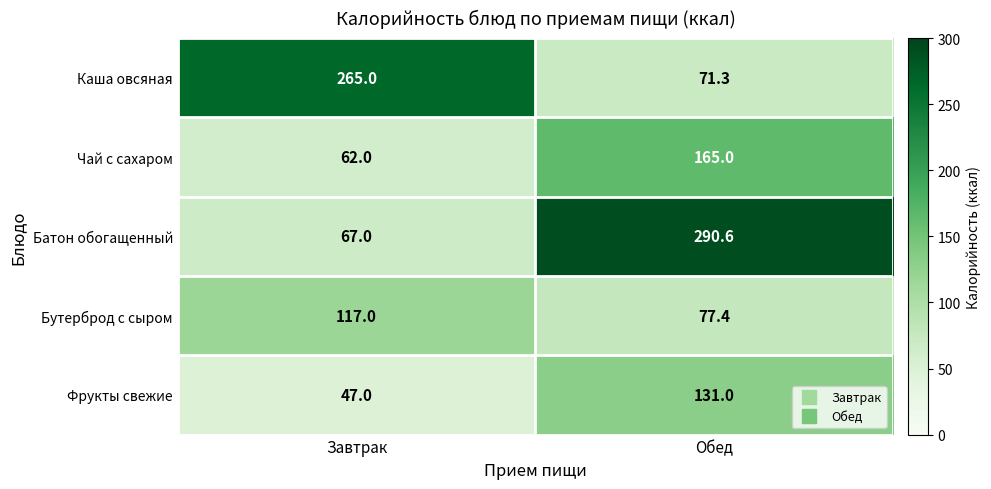

The Батон обогащенный series shows 290.6 at Обед. True or false?

True